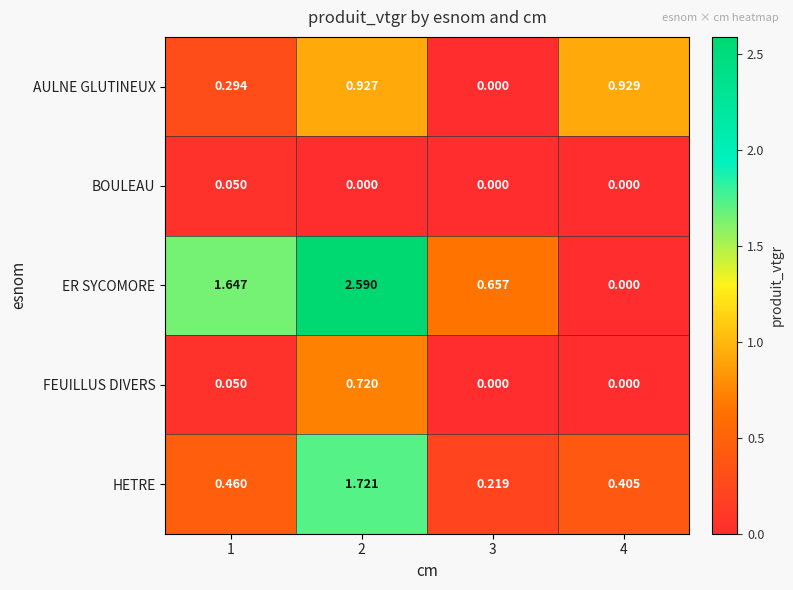

At 2, list the series in order from largest to smallest.

ER SYCOMORE, HETRE, AULNE GLUTINEUX, FEUILLUS DIVERS, BOULEAU